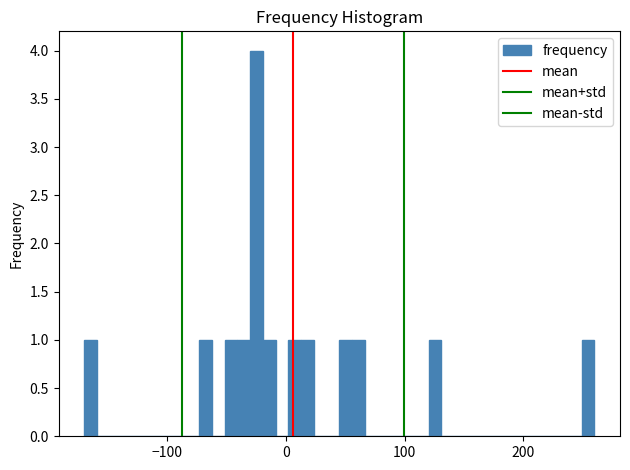

Read against the x-axis, roughly where is the centre of the tallest bar?

-20